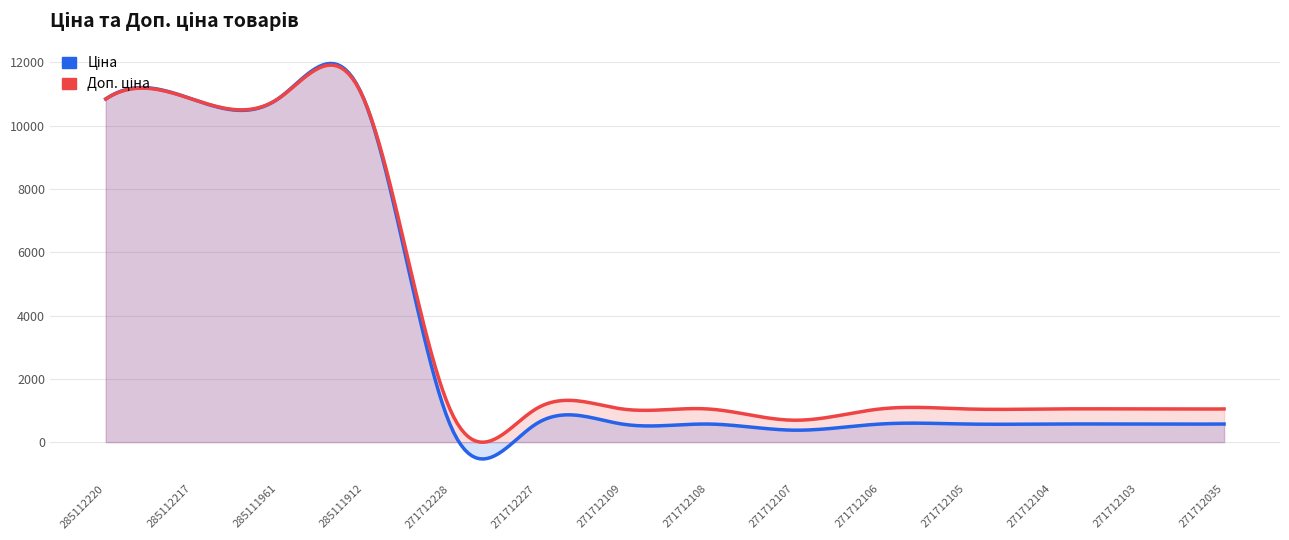

Rank the series at 271712104 from lowest to highest value.

Ціна, Доп. ціна